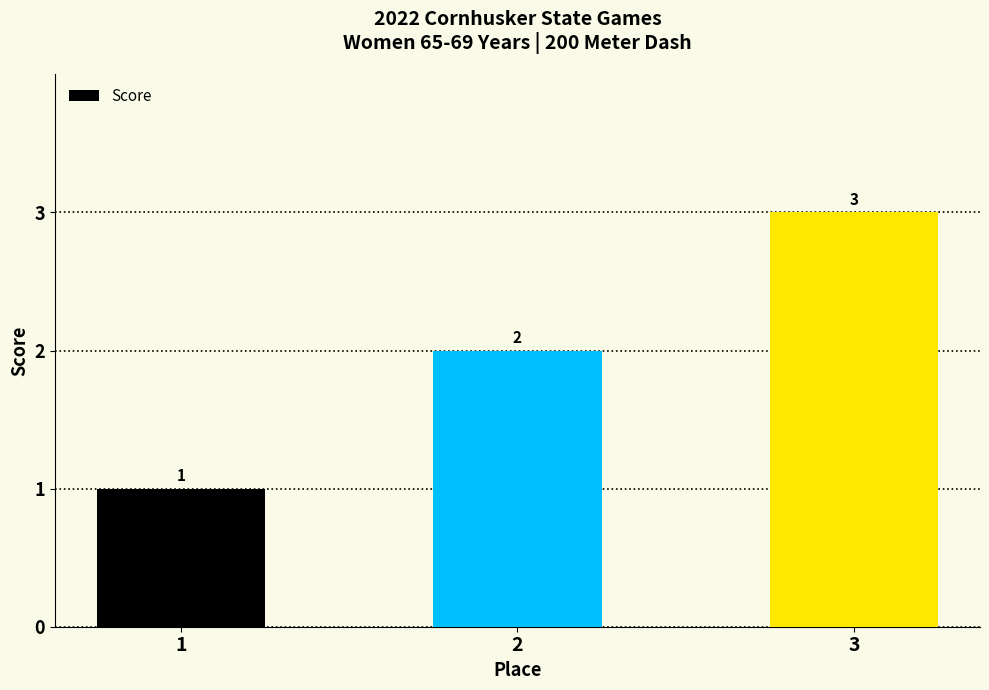

What is the change in value from 2 to 3?

+1